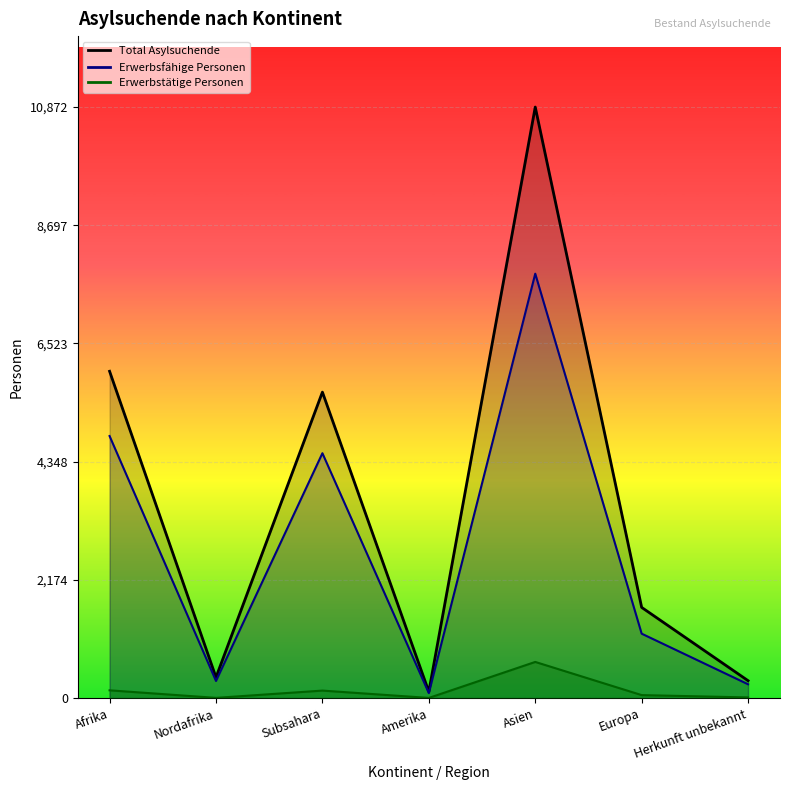

What is the total value across all series at Nordafrika?

704